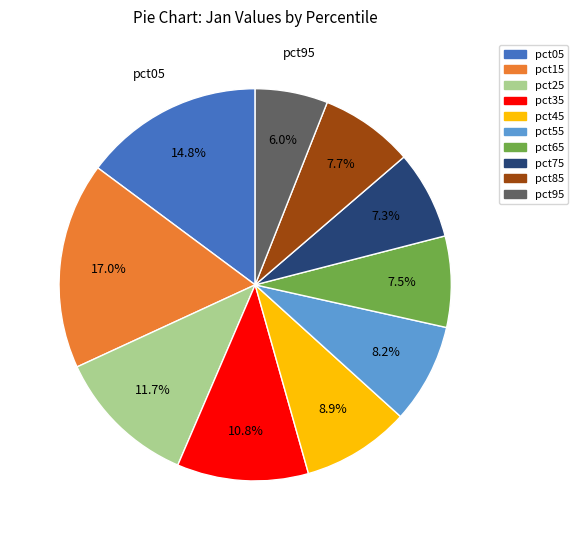

To the nearest percent, what is the difference between the pct55 and pct45 slice percentages?

1%